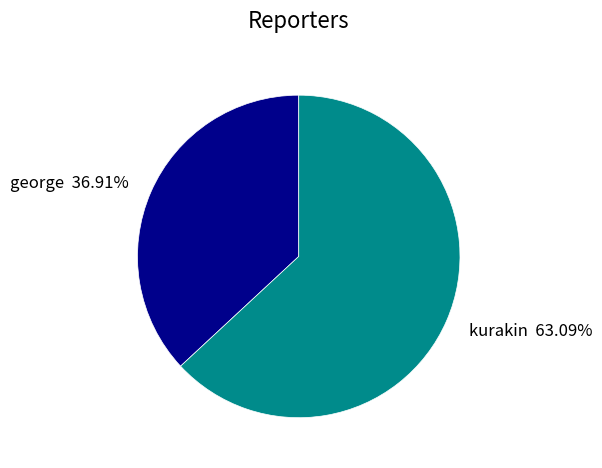

Approximately how many times larger is the value at george compared to kurakin?

0.6